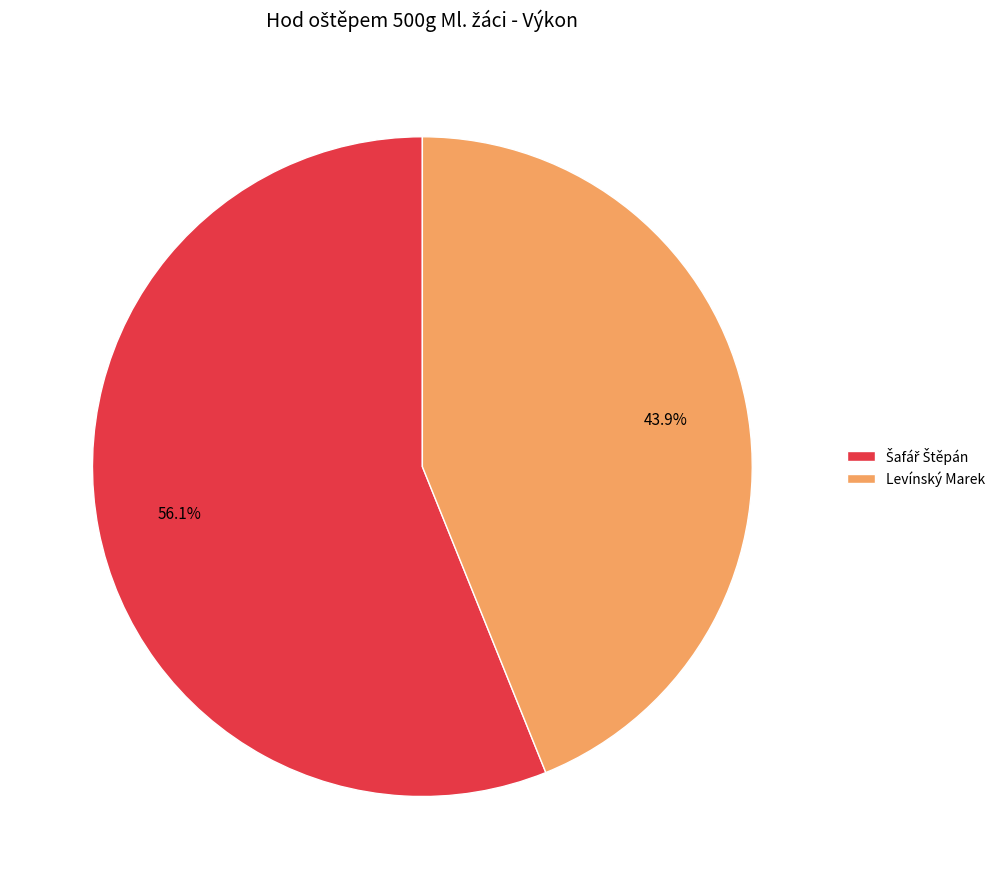

How much of the chart is everything except Levínský Marek?

56.1%